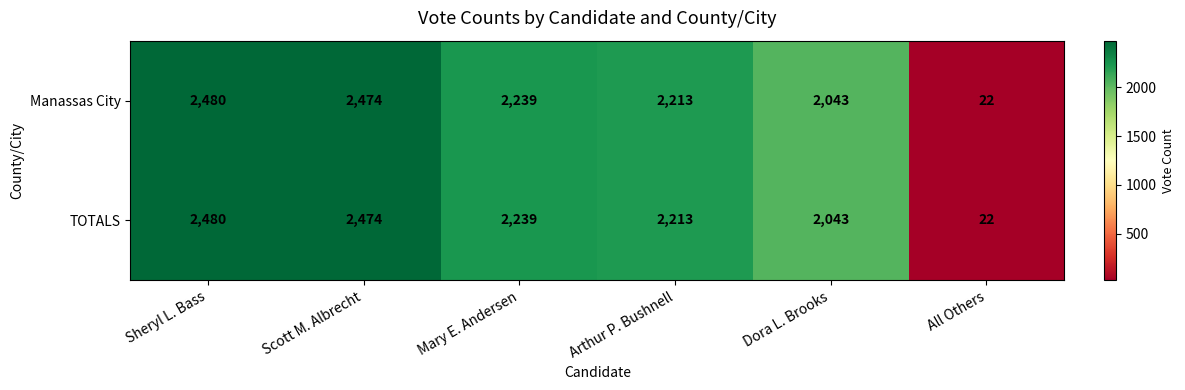

What is the average value of the Manassas City series?

1912